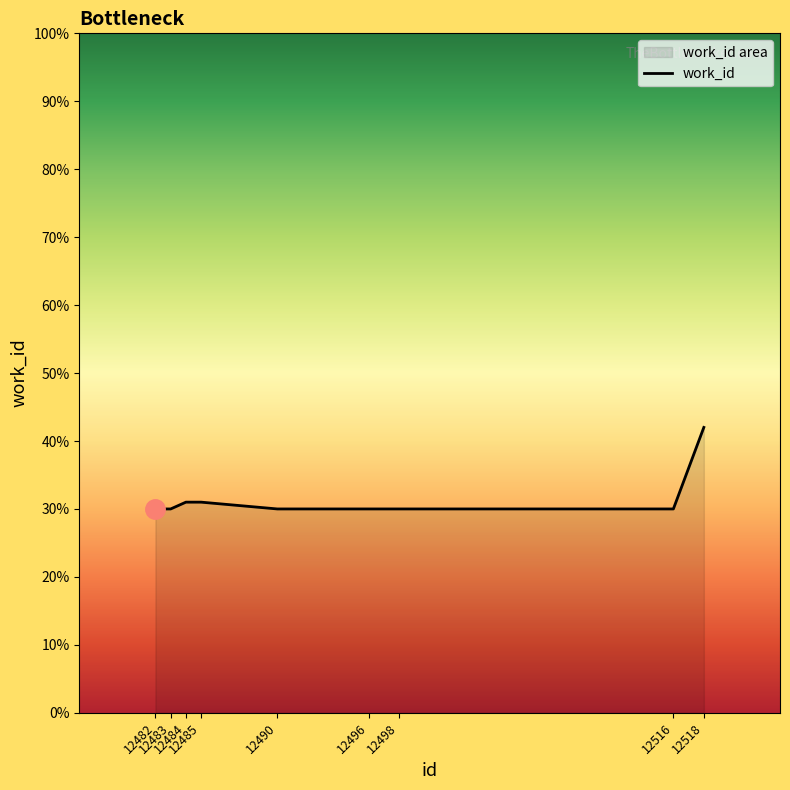

What is the difference between the maximum and second lowest values?

12